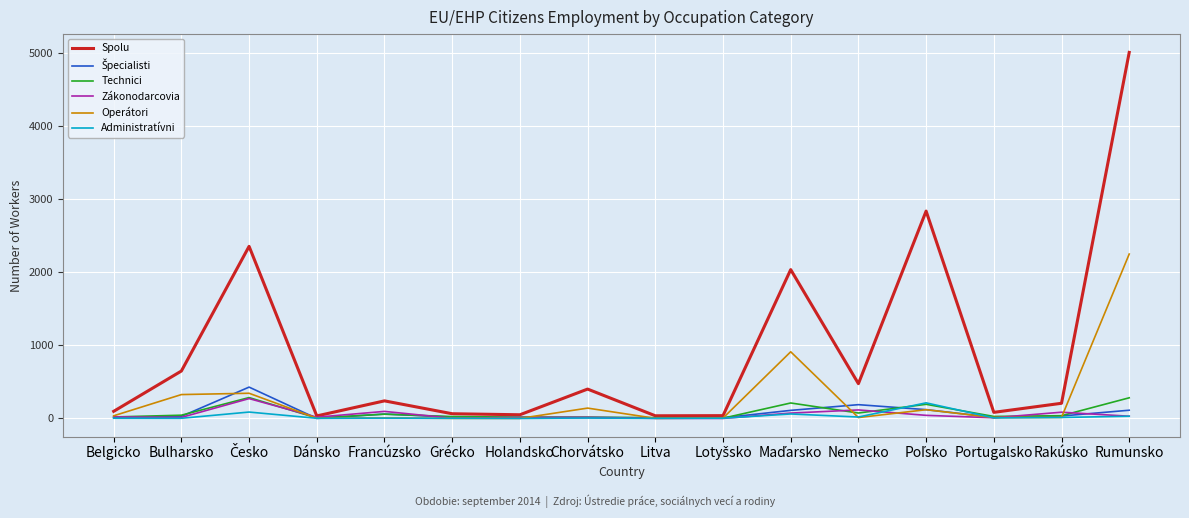

The Operátori series shows 1375 at Rumunsko. True or false?

False